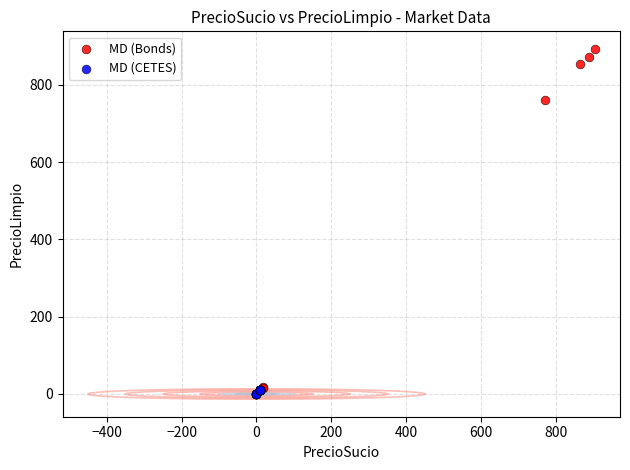

What are all the series names shown in the legend?

MD (Bonds), MD (CETES)